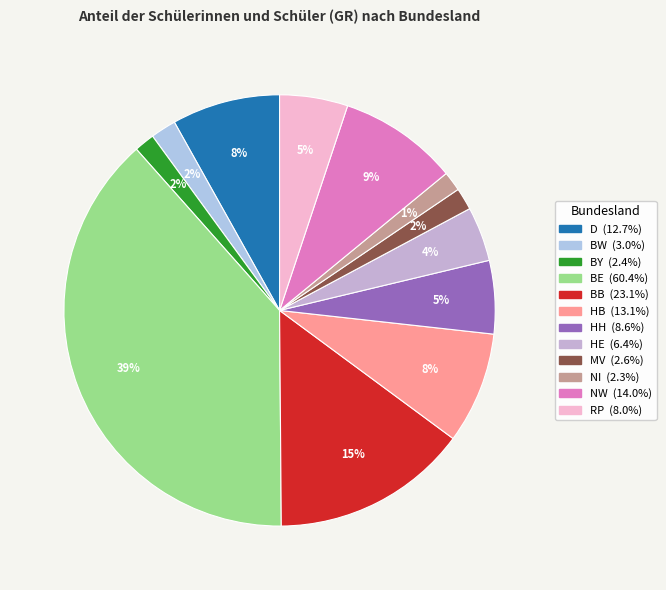

Is the sum of HE and HH greater than half?

No